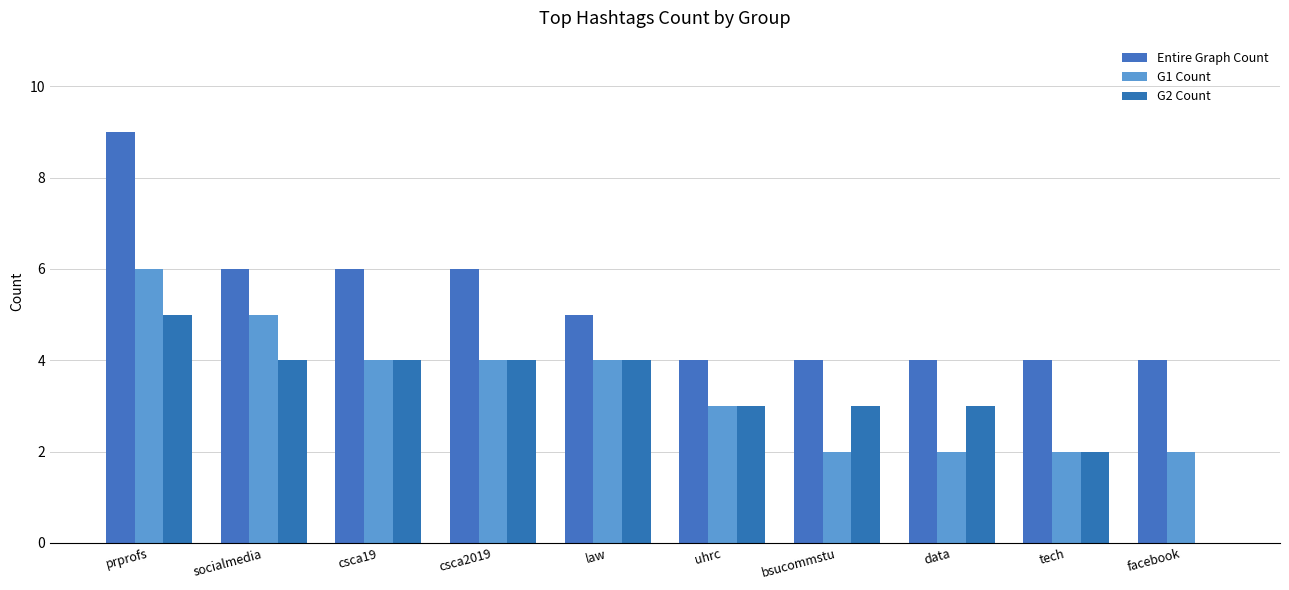

How many values in G2 Count are above zero?

9